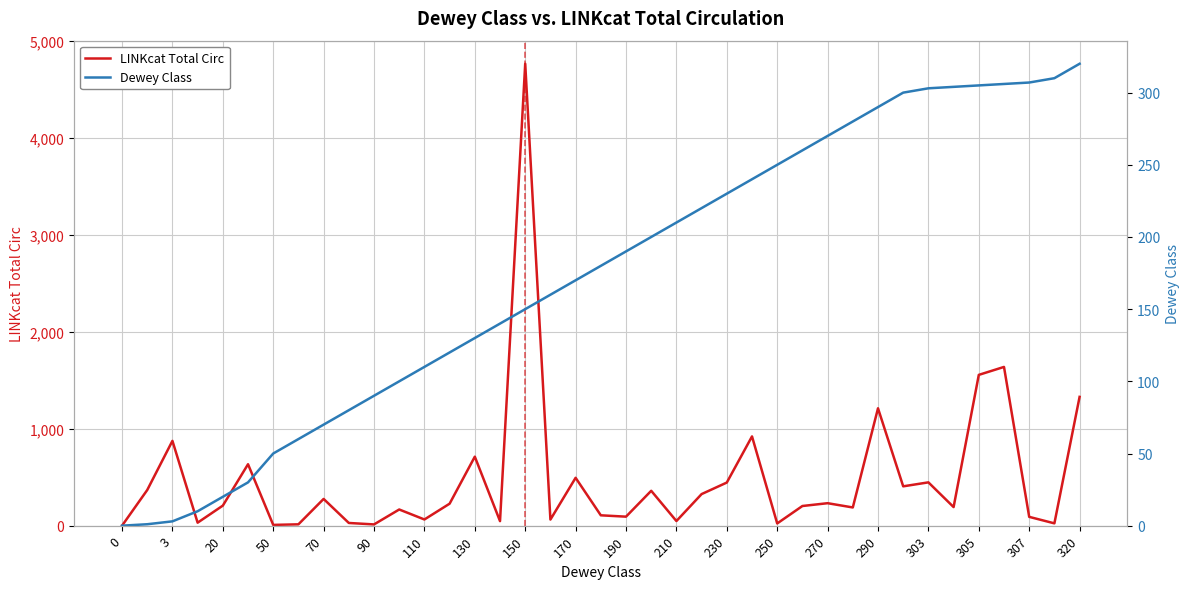

How many series are shown in this chart?

2